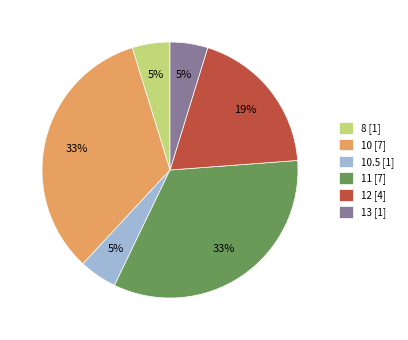

How many segments does this pie chart have?

6